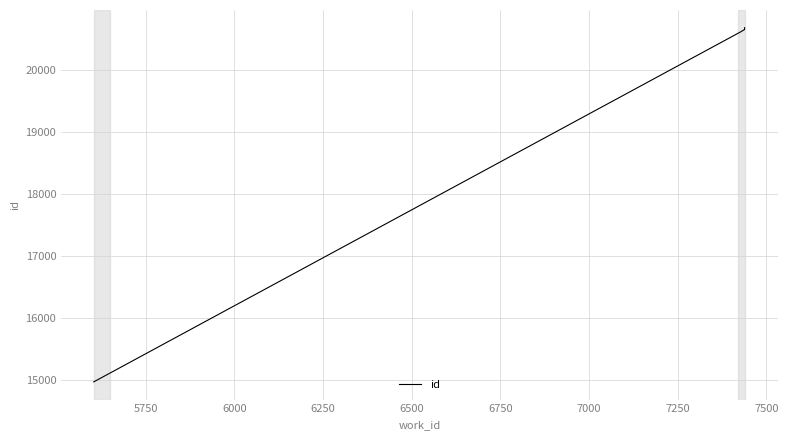

Reading left to right, list all the values displayed in this chart.

14976	20616	20660	20673	20689